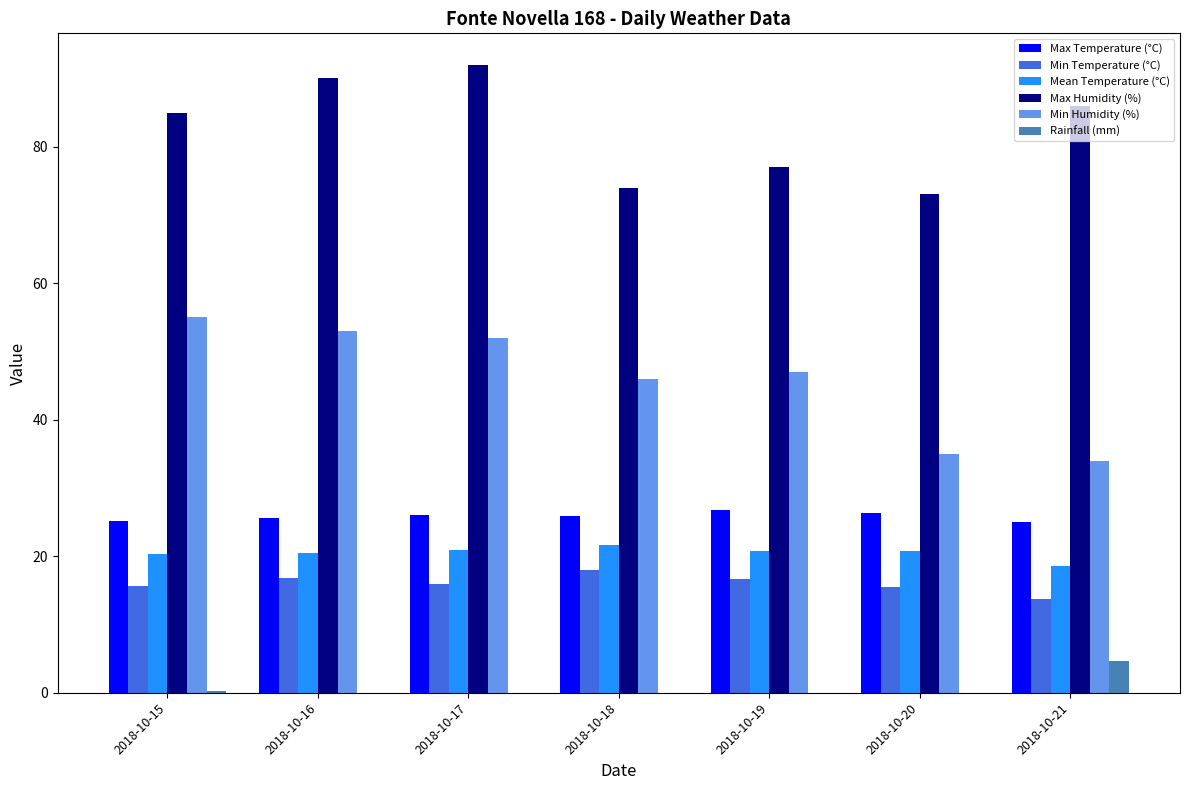

At which category does the chart reach its peak across all series?

2018-10-17